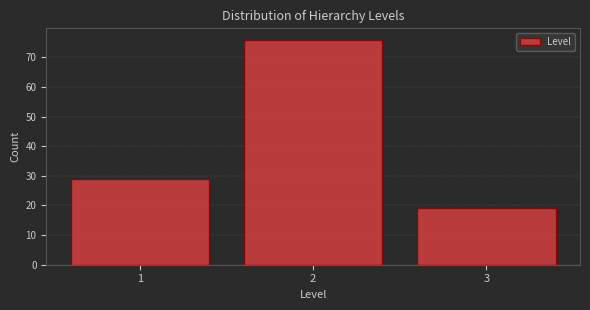

Reading left to right, transcribe this chart: for each bar, give the range it covers on the x-axis and its height. The values are not printed on the chart, so give them approximately, as read against the axis.

0.5 to 1.5: 29
1.5 to 2.5: 76
2.5 to 3.5: 19